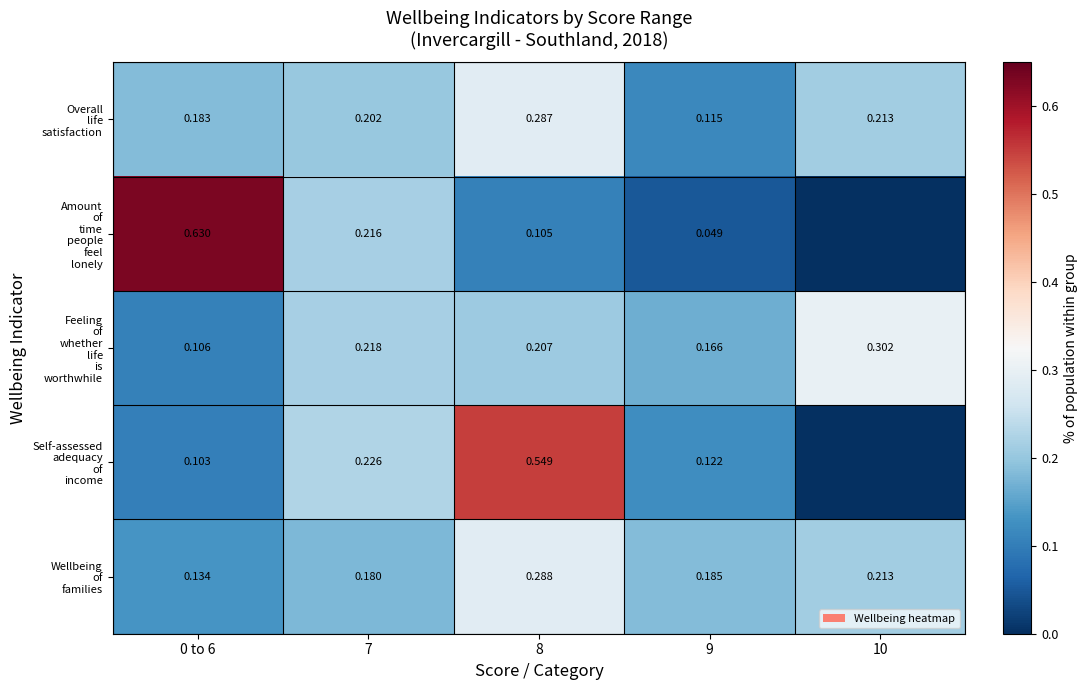

Rank the series by their maximum value, from lowest to highest.

Overall life satisfaction, Wellbeing of families, Feeling of whether life is worthwhile, Self-assessed adequacy of income, Amount of time people feel lonely